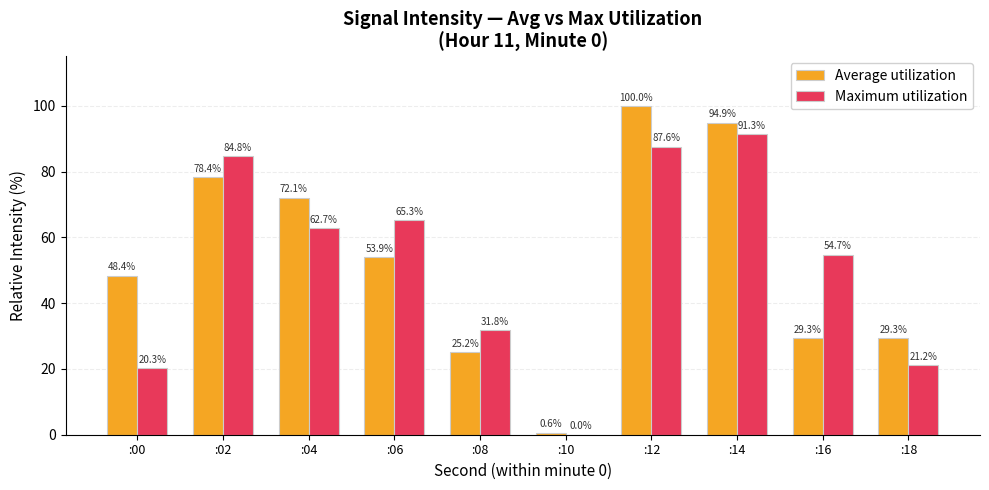

What is the maximum value shown in the chart?

100.0